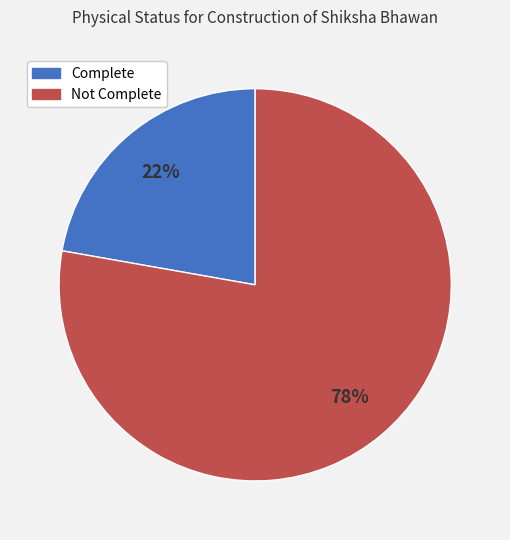

What percentage is the Not Complete slice, to the nearest percent?

78%